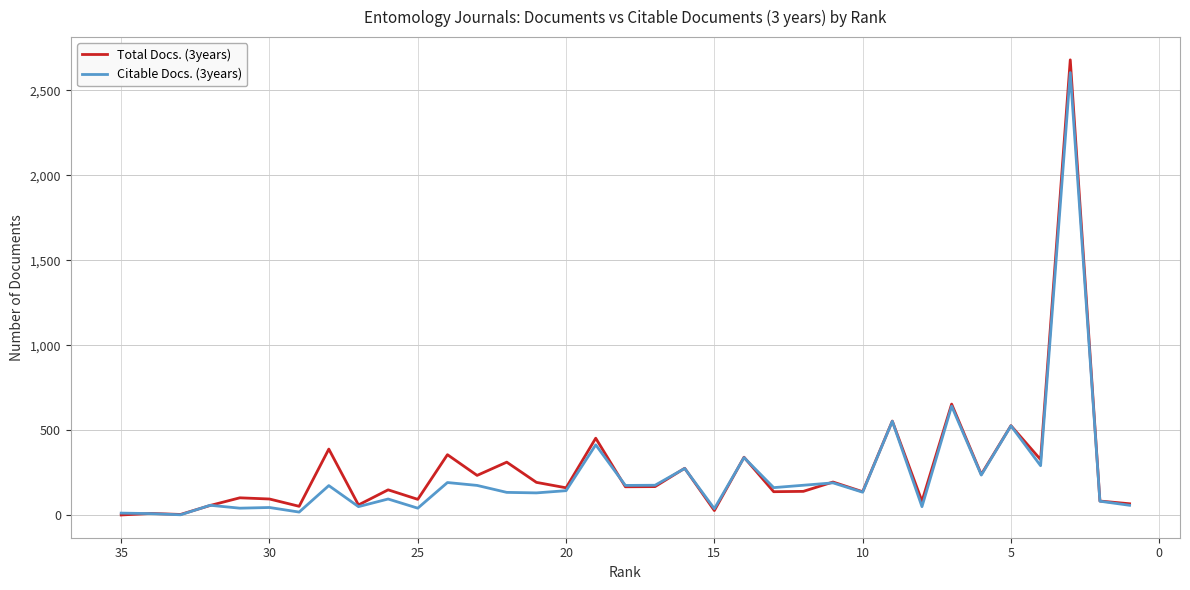

True or false: Citable Docs. (3years) has a value of 547 at 16.

False